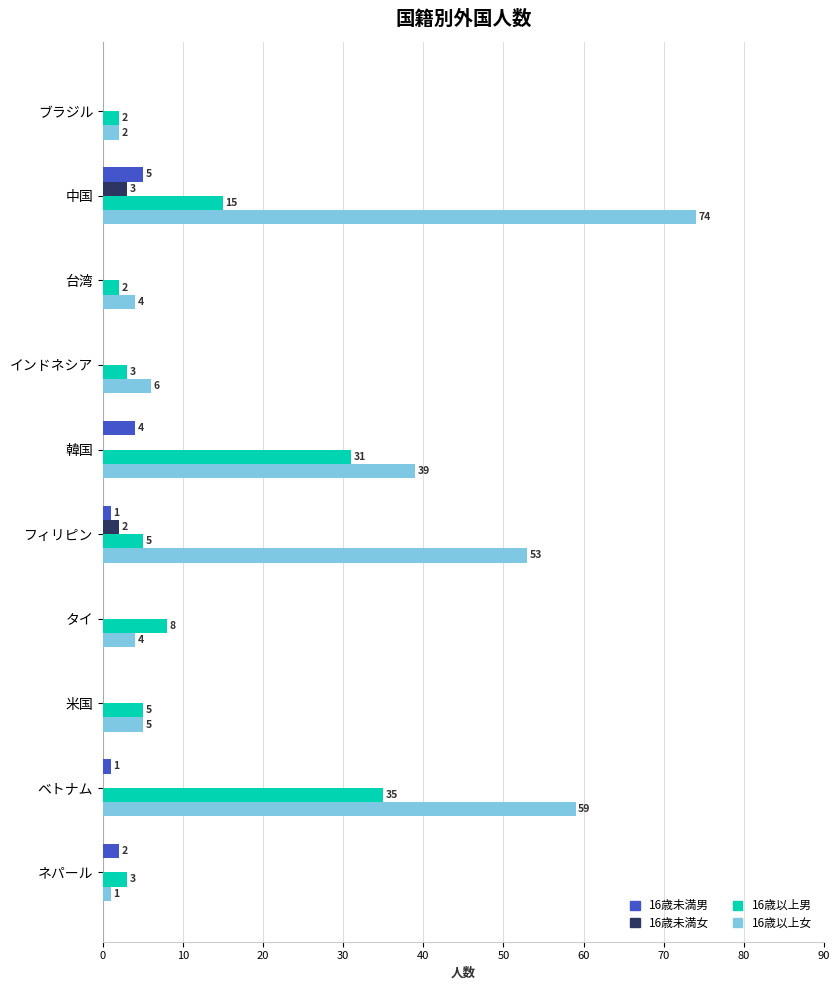

Is it true that 16歳以上男 equals 53 at 韓国?

False